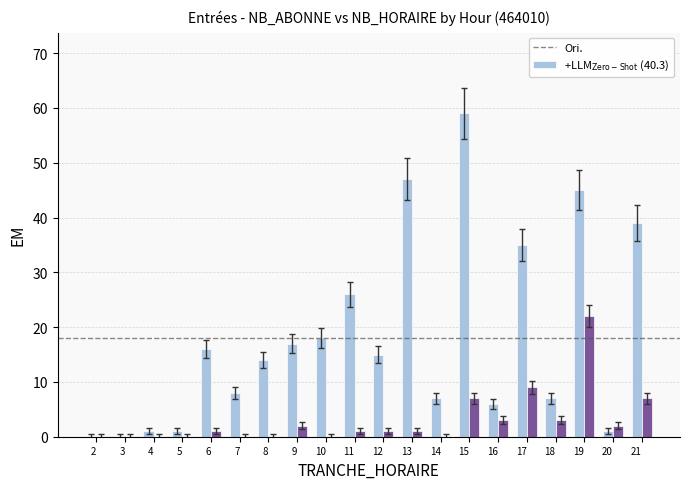

Is it true that Ori. equals 39 at 3?

False